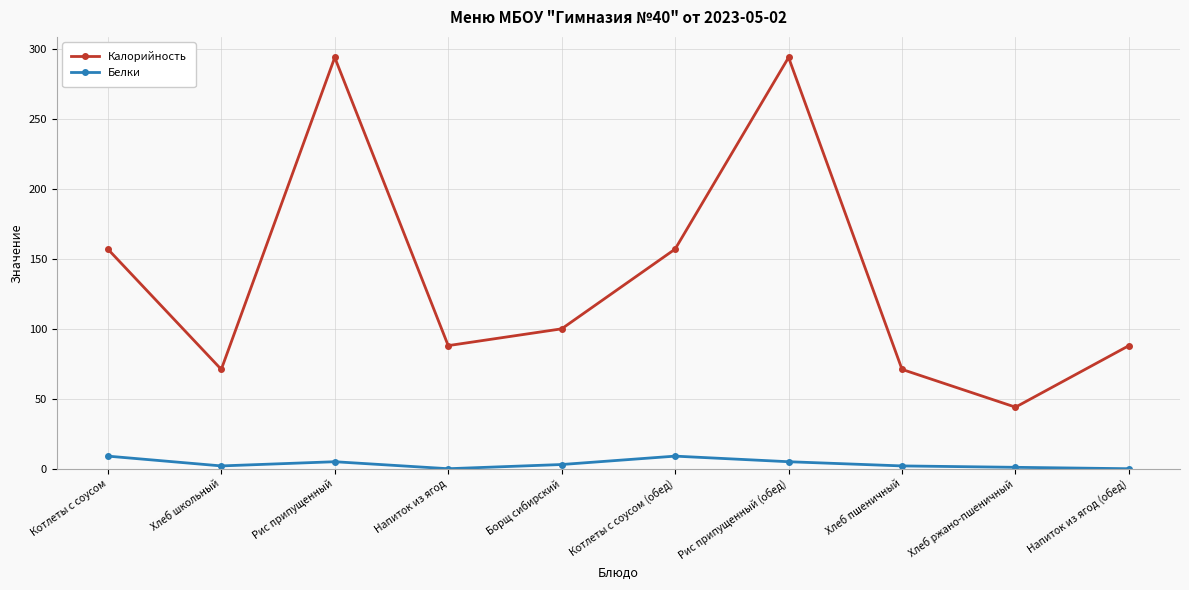

True or false: Калорийность has a value of 100 at Борщ сибирский.

True